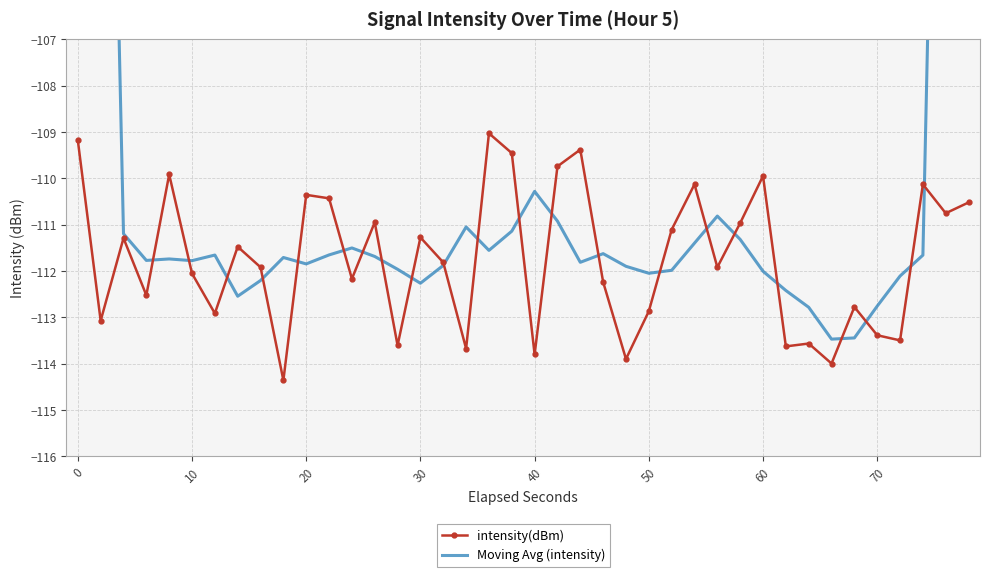

The value of intensity(dBm) at 40 is -113.8. True or false?

True